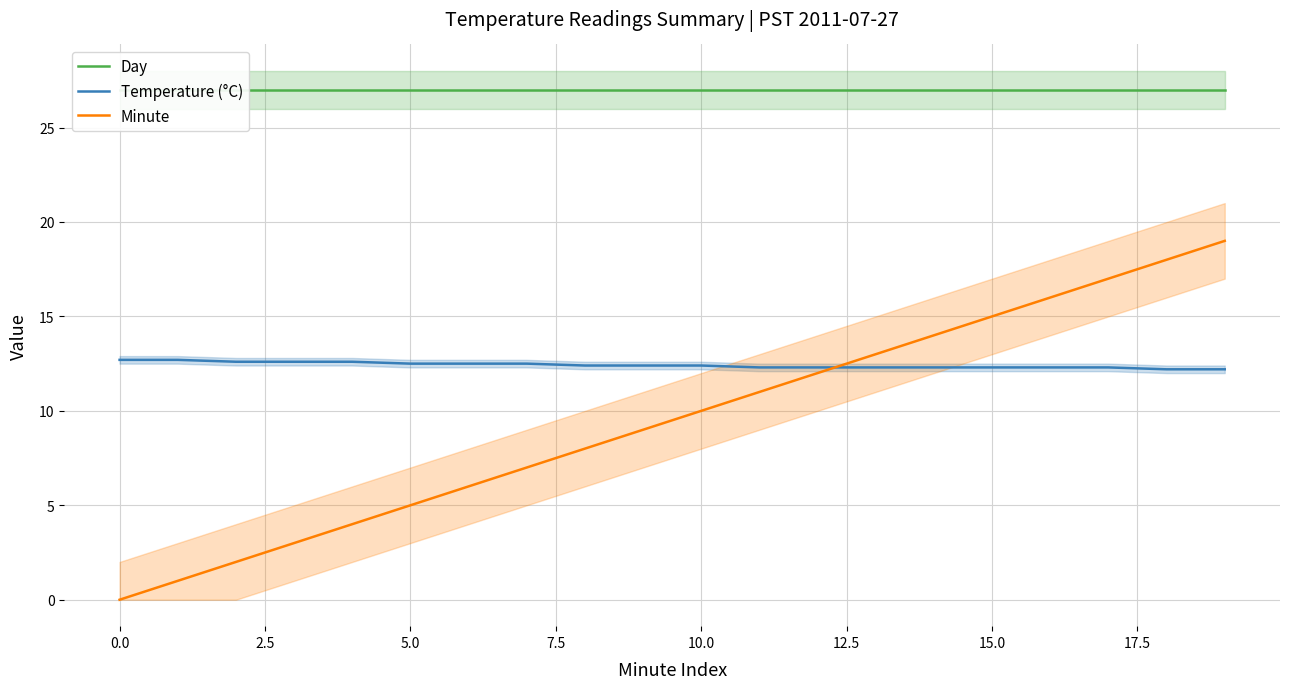

What are all the series names shown in the legend?

Day, Temperature (°C), Minute